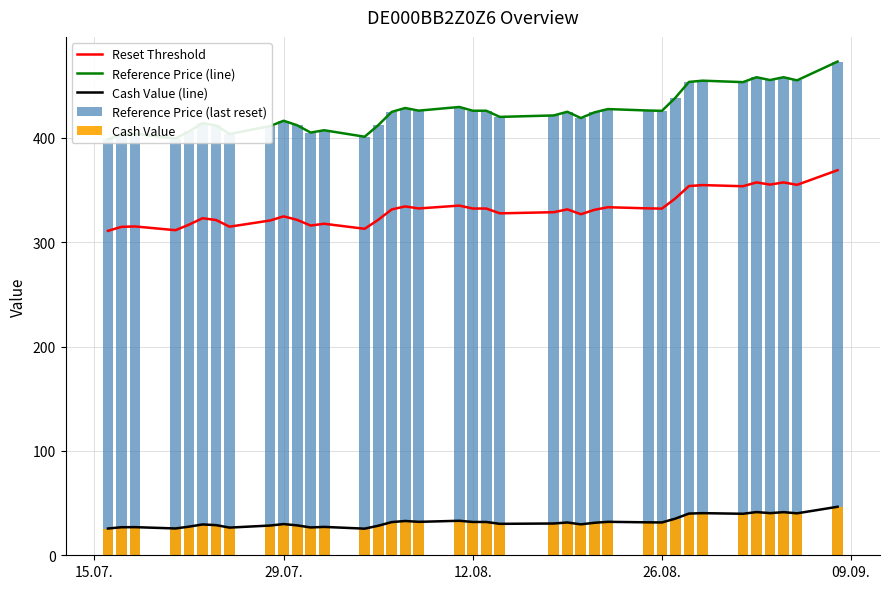

The Cash Value (line) series shows 50.1 at 26.08.. True or false?

False